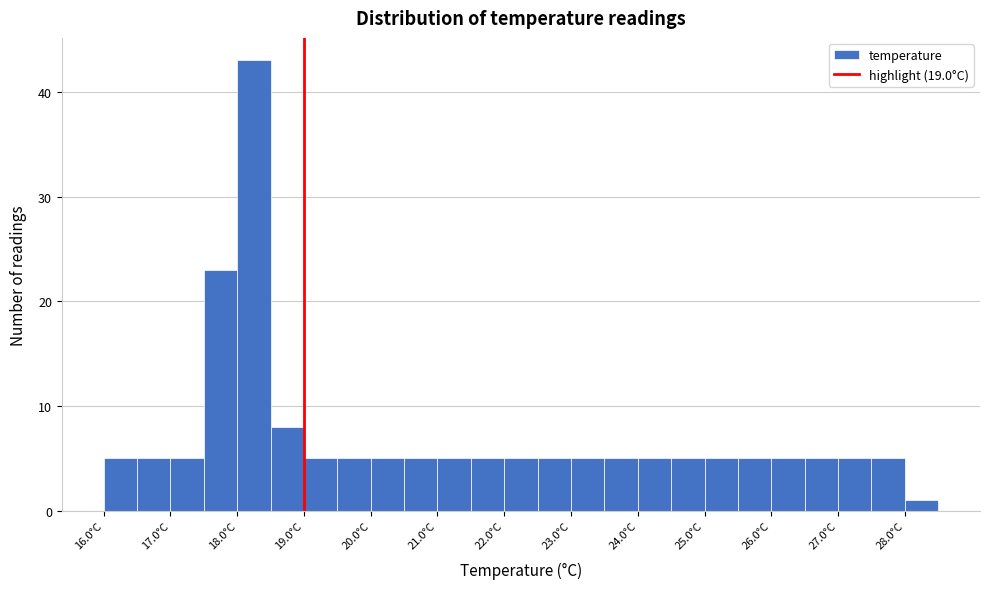

Which range on the x-axis has the tallest bar?

18.0 to 18.5